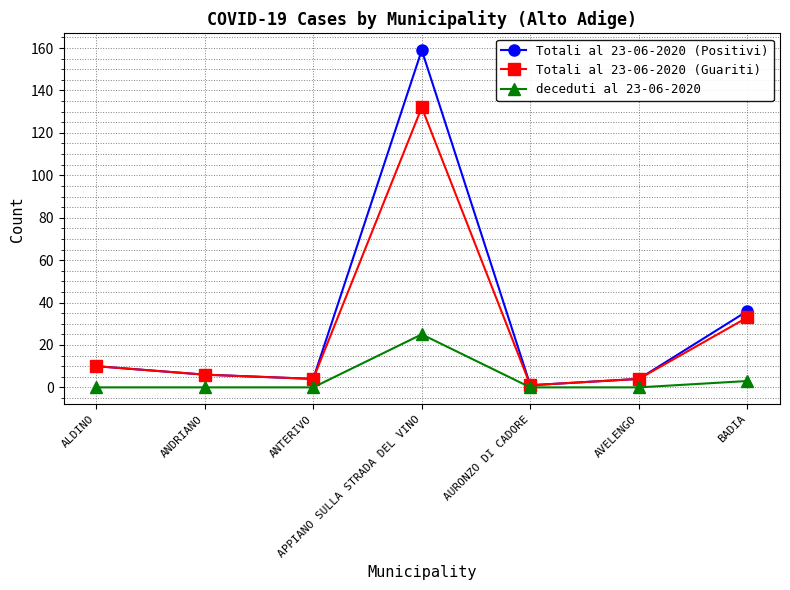

At which category is the sum across all series the highest?

APPIANO SULLA STRADA DEL VINO